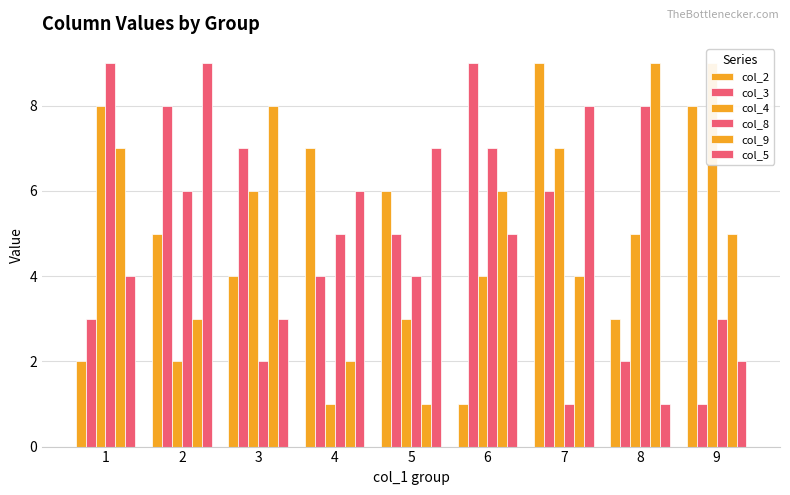

How many data points in col_4 are above 5?

4